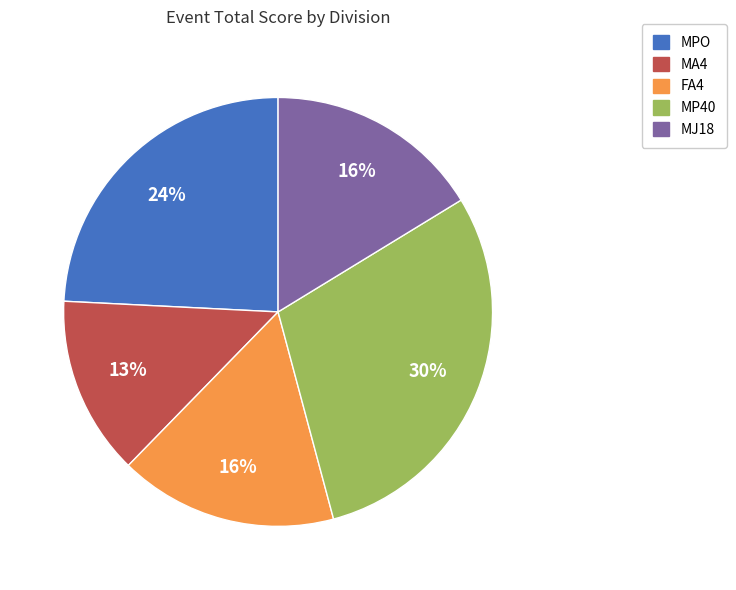

To the nearest percent, what is the average slice percentage?

20%